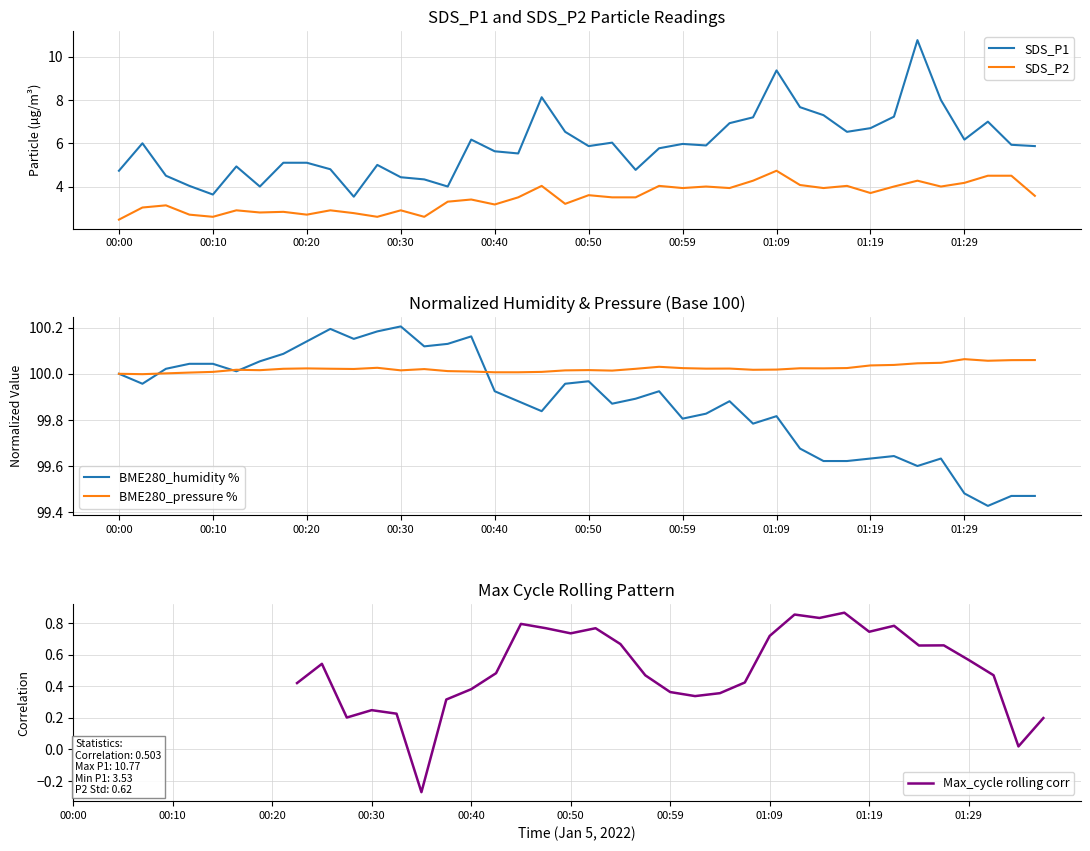

What position from the left is 31?

32